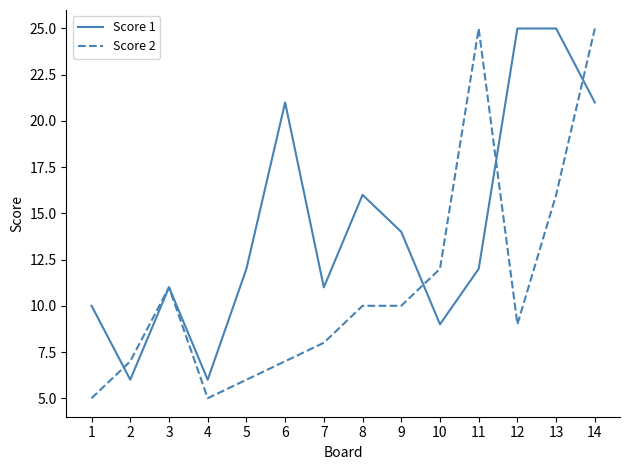

Read the Score 2 value at 4.

5